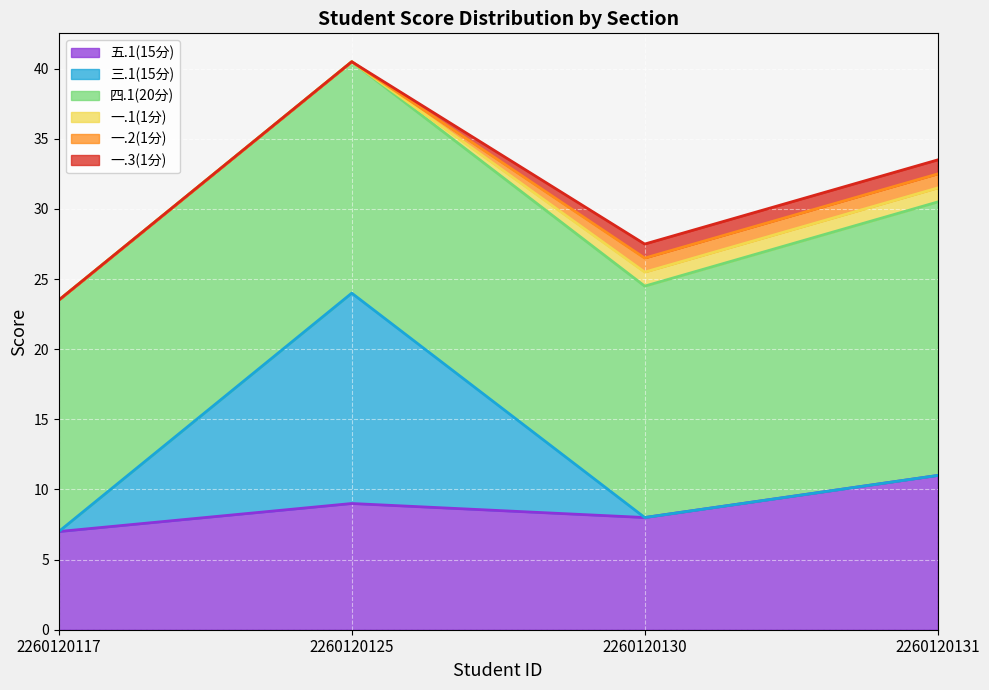

How many 三.1(15分) values are between 0 and 15?

4